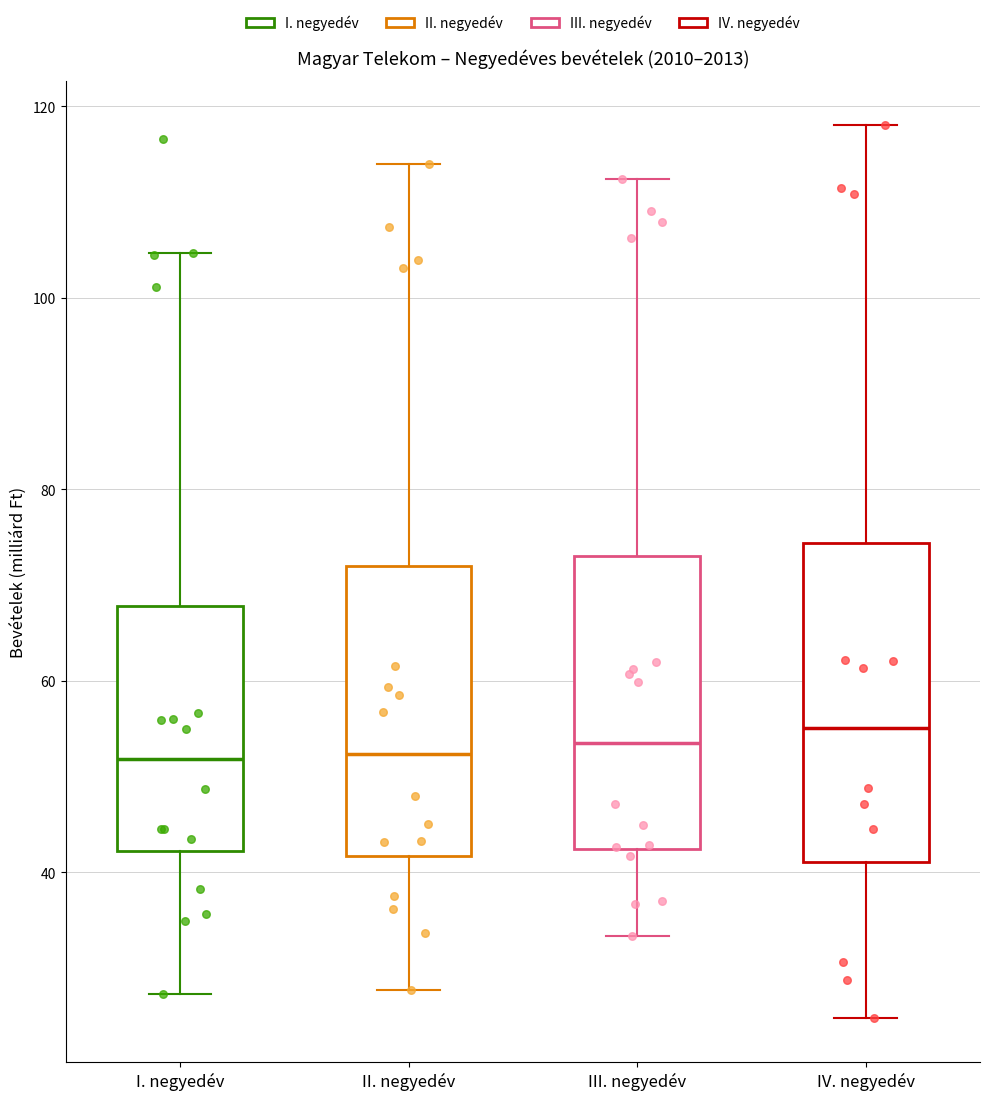

Reading left to right, transcribe this box plot: for each box, give where its median line is, the range the box spans, and where its two whiskers end, as read against the y-axis. The values are not printed on the chart, so give them approximately, as read against the axis.

I. negyedév: median 52, box 42 to 68, whiskers 28 to 104
II. negyedév: median 52, box 42 to 72, whiskers 28 to 114
III. negyedév: median 54, box 42 to 74, whiskers 34 to 112
IV. negyedév: median 56, box 42 to 74, whiskers 24 to 118